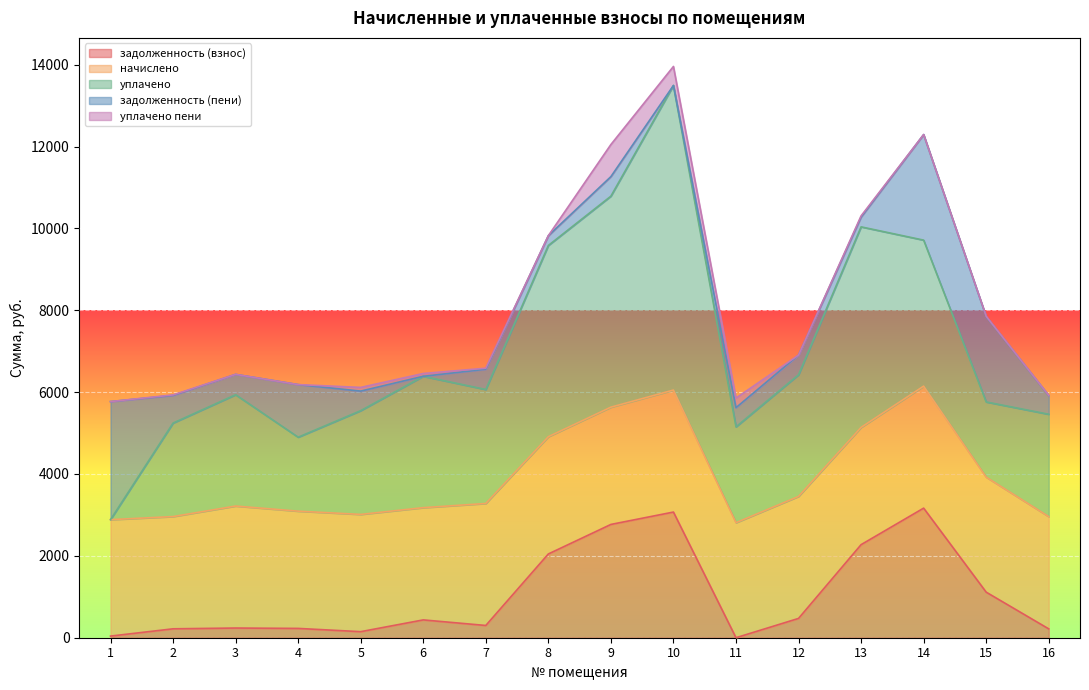

Reading left to right, list all the values displayed in this chart.

задолженность (взнос): 1=39.7	2=217.6	3=236.5	4=227.3	5=147.8	6=435.2	7=299.2	8=2046.1	9=2767.6	10=3069.9	11=0.0	12=471.5	13=2273.4	14=3165.7	15=1113.1	16=216.2
начислено: 1=2844.7	2=2742.0	3=2980.2	4=2864.5	5=2864.5	6=2742.0	7=2980.2	8=2864.5	9=2864.5	10=2980.2	11=2810.0	12=2980.2	13=2864.5	14=2980.2	15=2810.0	16=2742.0
уплачено: 1=0.0	2=2284.7	3=2720.0	4=1806.8	5=2534.9	6=3209.3	7=2784.8	8=4671.9	9=5154.8	10=7440.5	11=2341.7	12=2972.8	13=4899.2	14=3567.0	15=1837.0	16=2501.2
задолженность (пени): 1=2884.4	2=675.0	3=496.7	4=1285.1	5=477.4	6=0.0	7=494.6	8=238.7	9=477.3	10=0.0	11=468.3	12=478.8	13=238.7	14=2578.9	15=2086.2	16=457.0
уплачено пени: 1=0.0	2=12.1	3=0.0	4=0.0	5=89.9	6=68.5	7=25.5	8=1.1	9=784.0	10=465.0	11=234.7	12=0.0	13=29.8	14=0.0	15=5.8	16=3.1